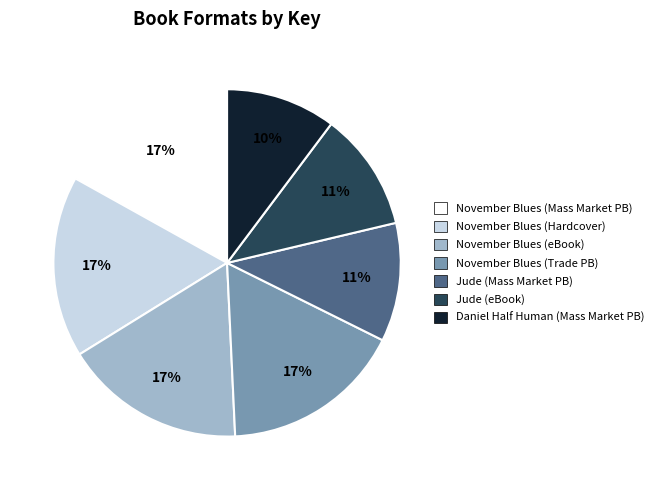

Does any single category account for the majority?

No